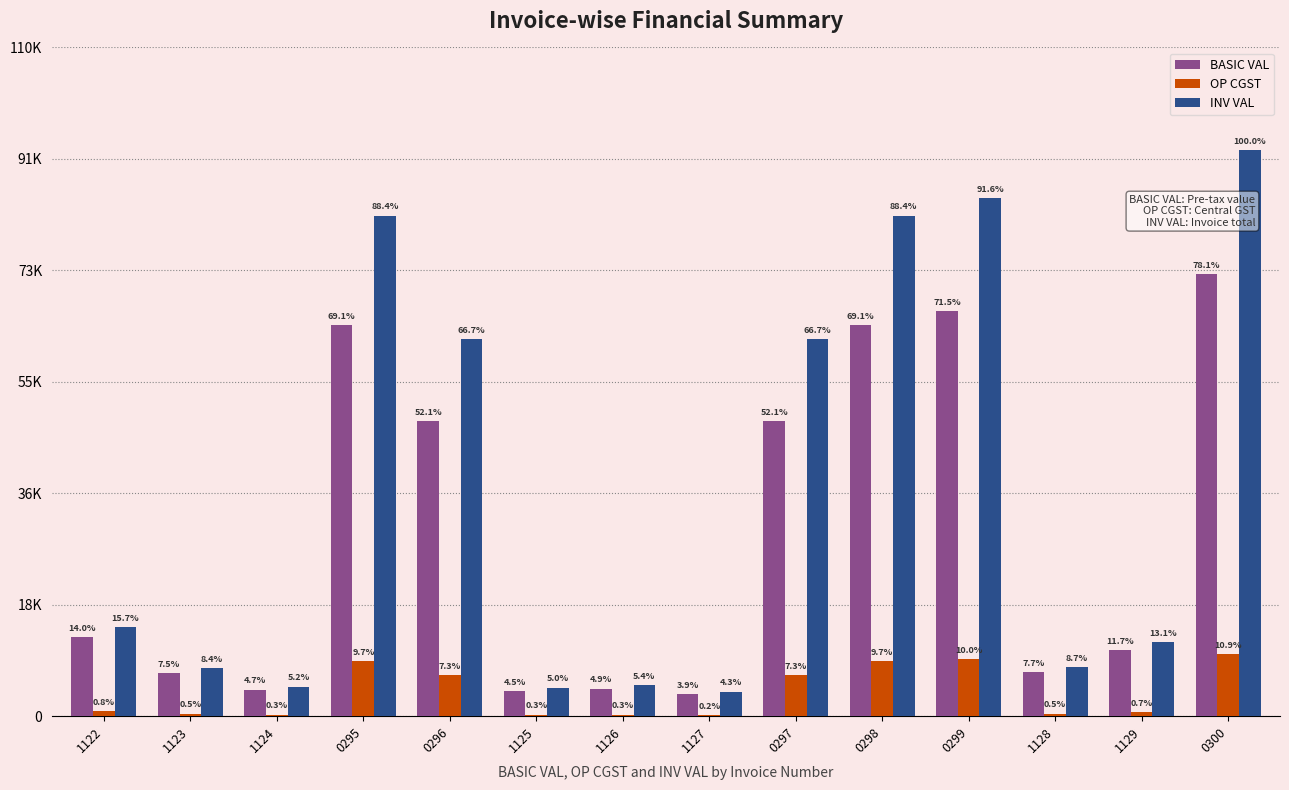

Does the chart contain stacked bars?

No